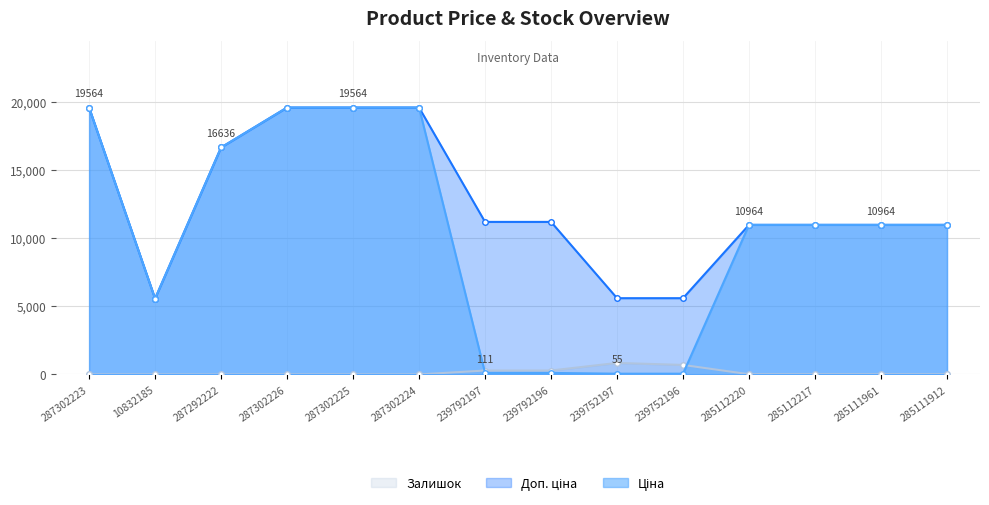

Read the Залишок value at 239792197.

289.0